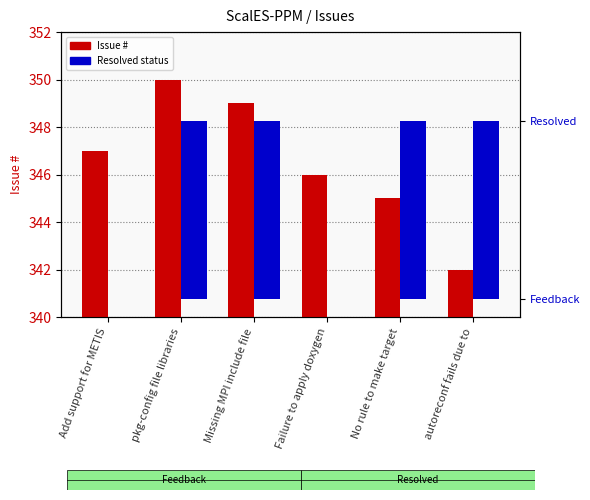

Does the chart contain any negative values?

No